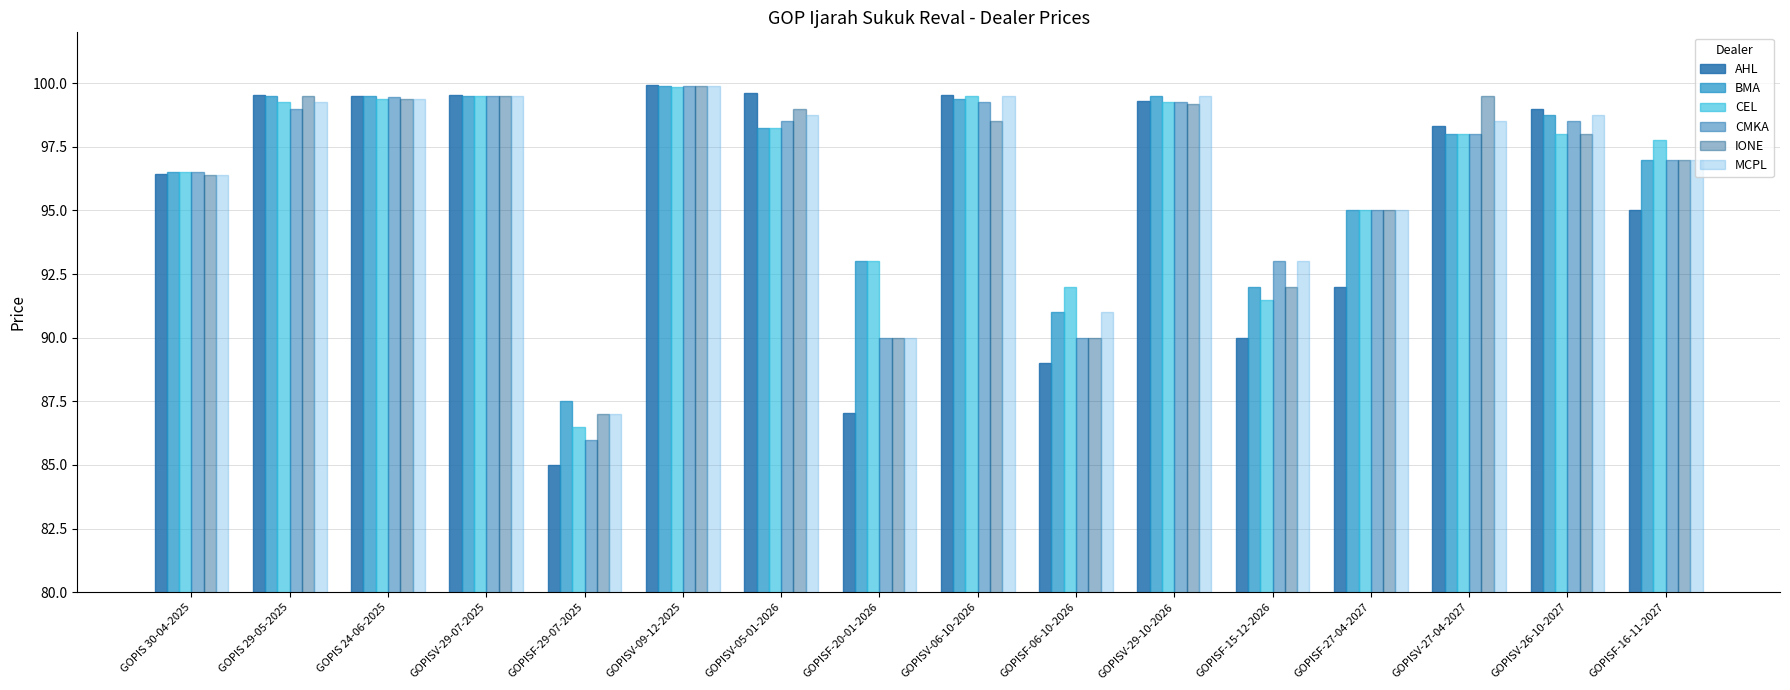

At which label does IONE reach its minimum?

GOPISF-29-07-2025